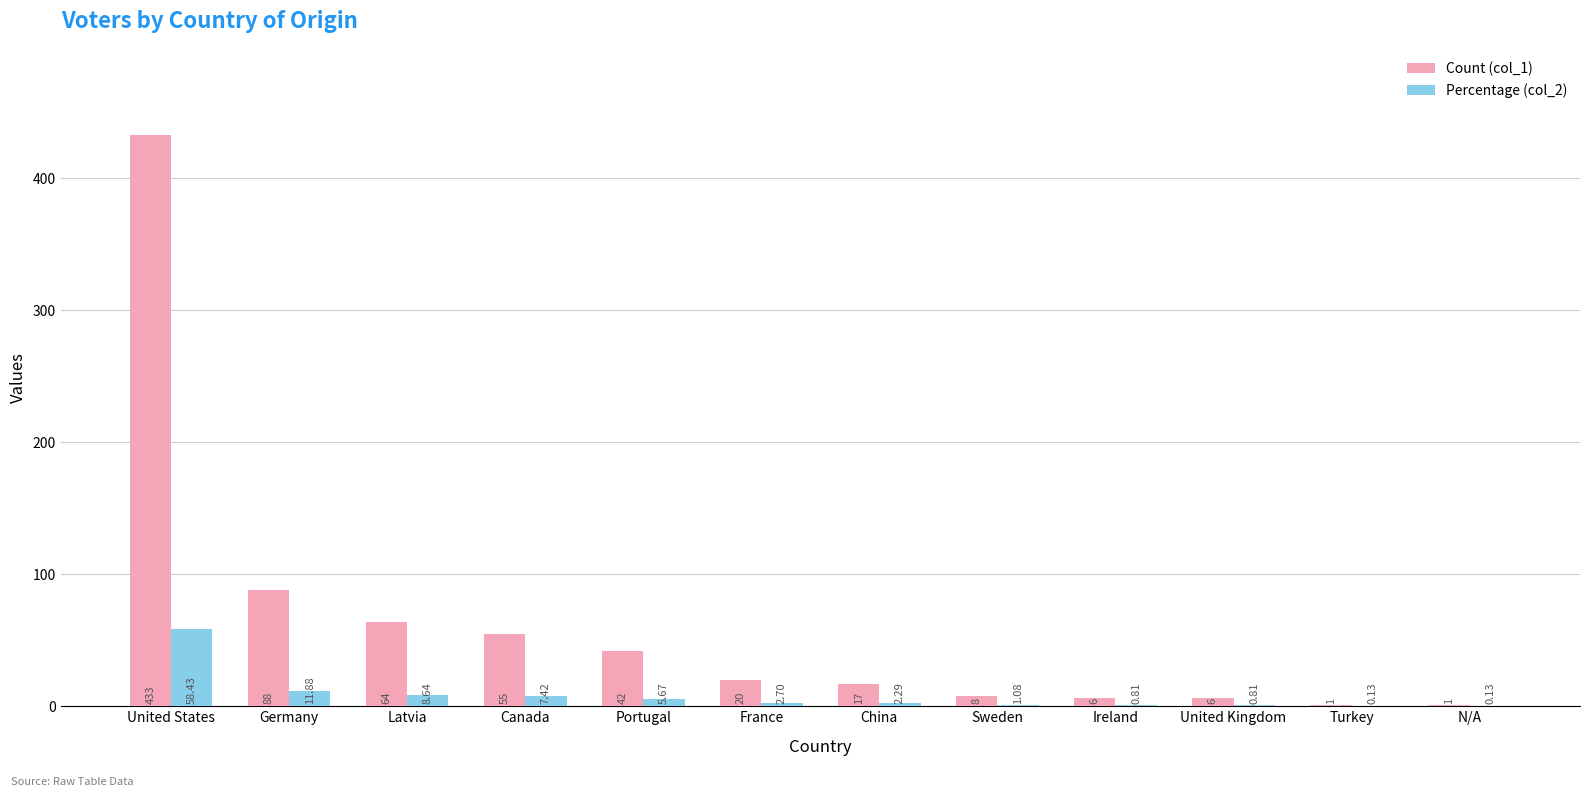

How many values in the Percentage (col_2) series exceed 2?

7